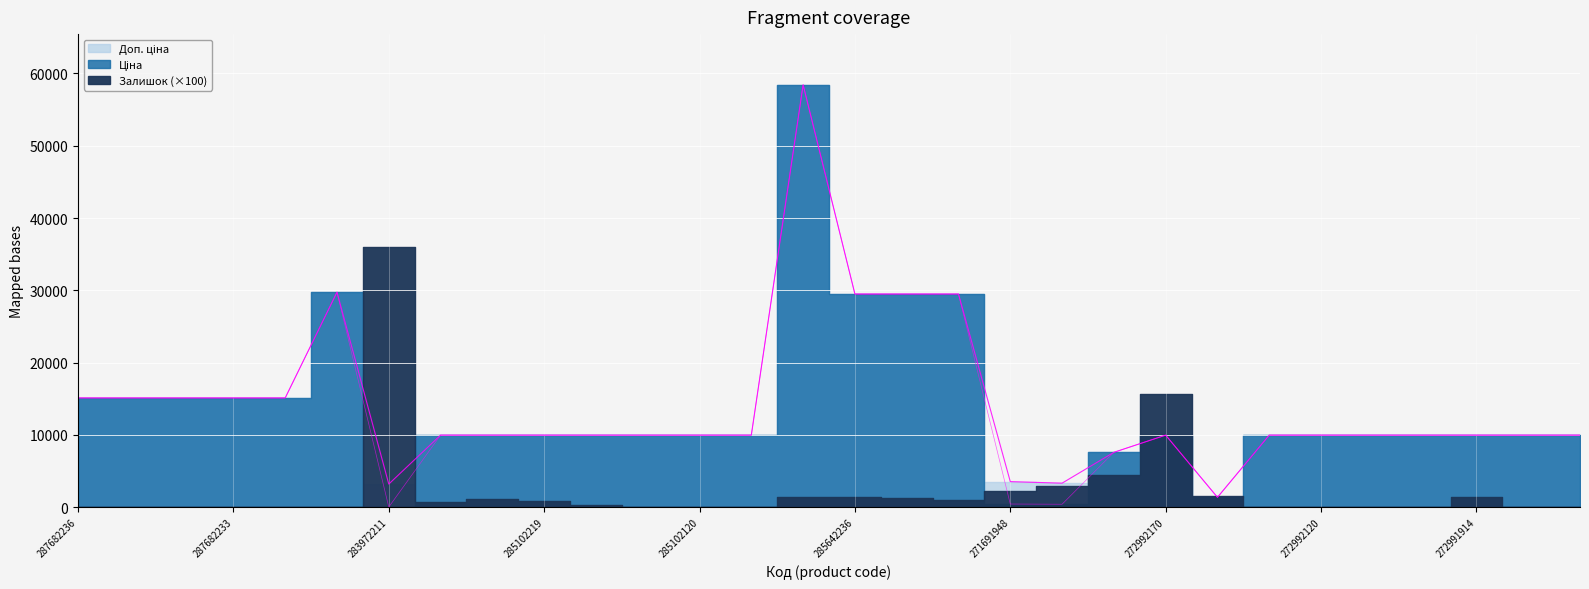

How many interior local peaks does the Ціна series have?

3